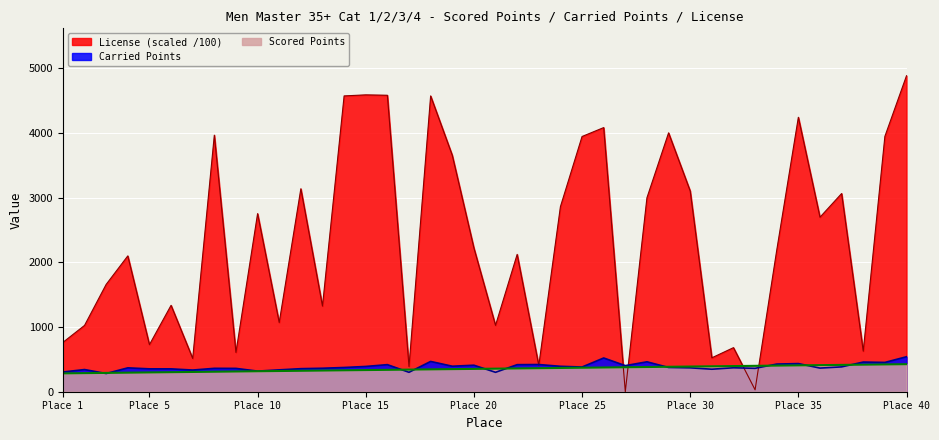

The Scored Points series shows 327.2 at 13. True or false?

True